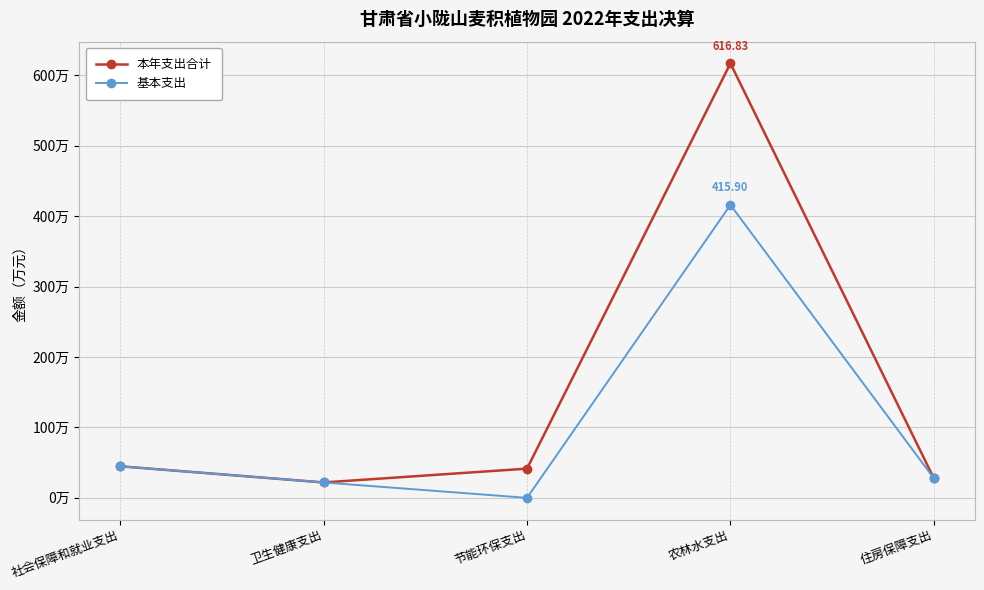

What is the average value of the 基本支出 series?

102.1